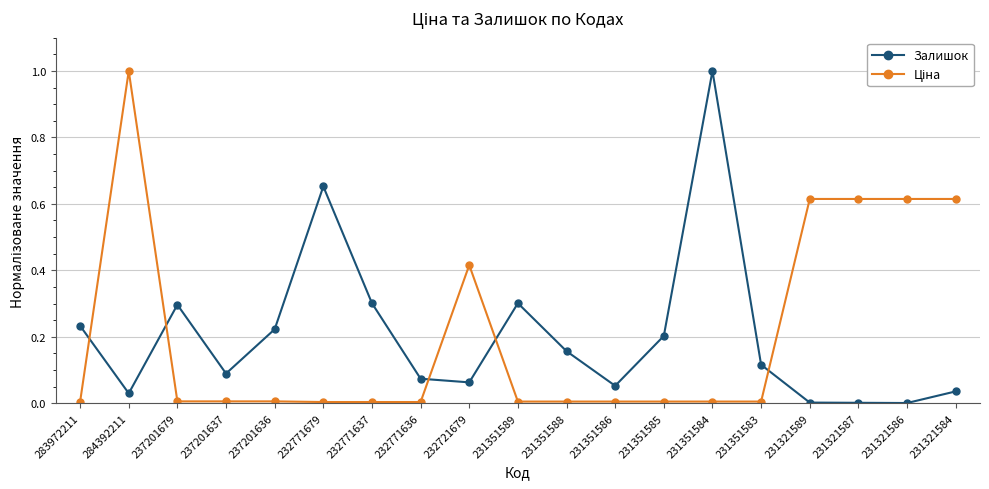

What is the label of the 15th point from the right?

237201636